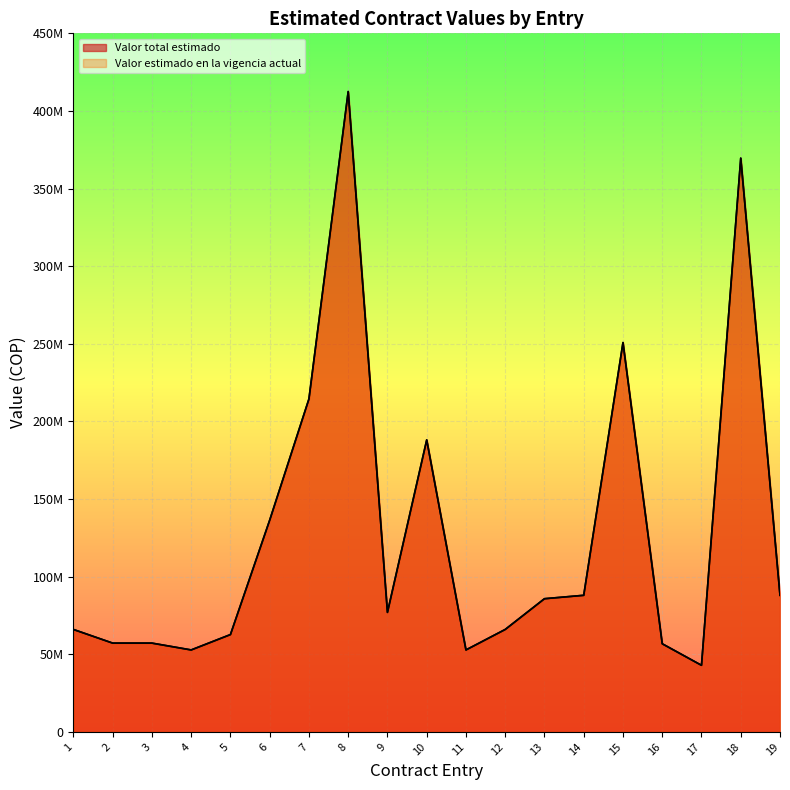

List the series in order of their peak value, lowest first.

Valor total estimado, Valor estimado en la vigencia actual